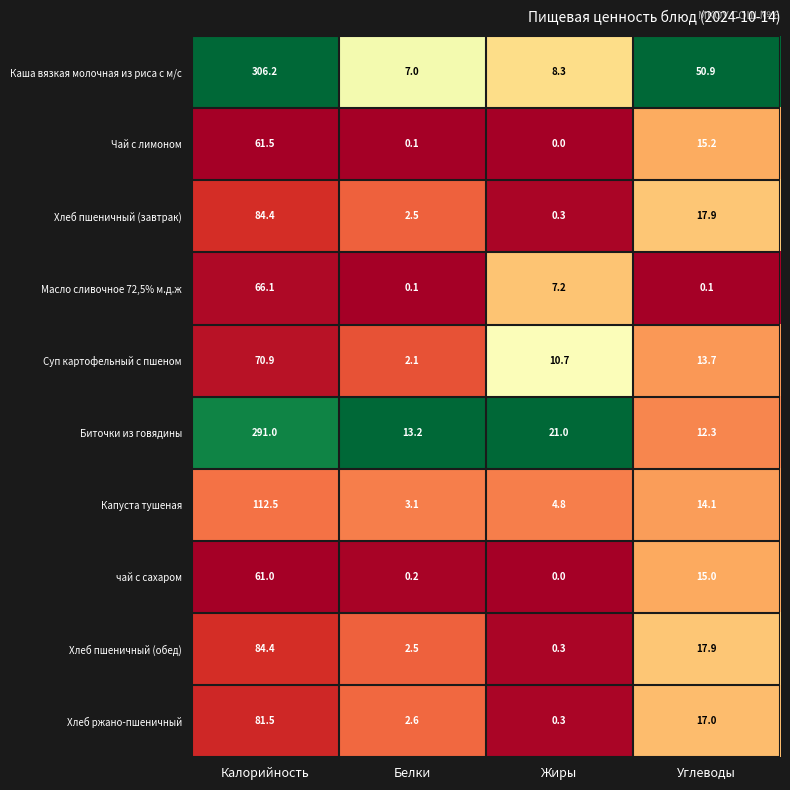

What is the average value of the Хлеб пшеничный (завтрак) series?

26.3